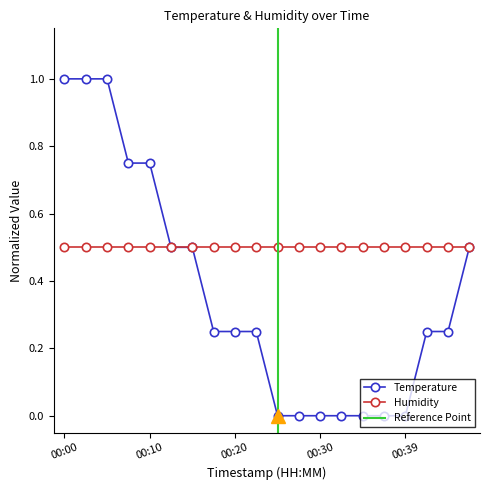

What is the value of the 18th point from the left?

0.2